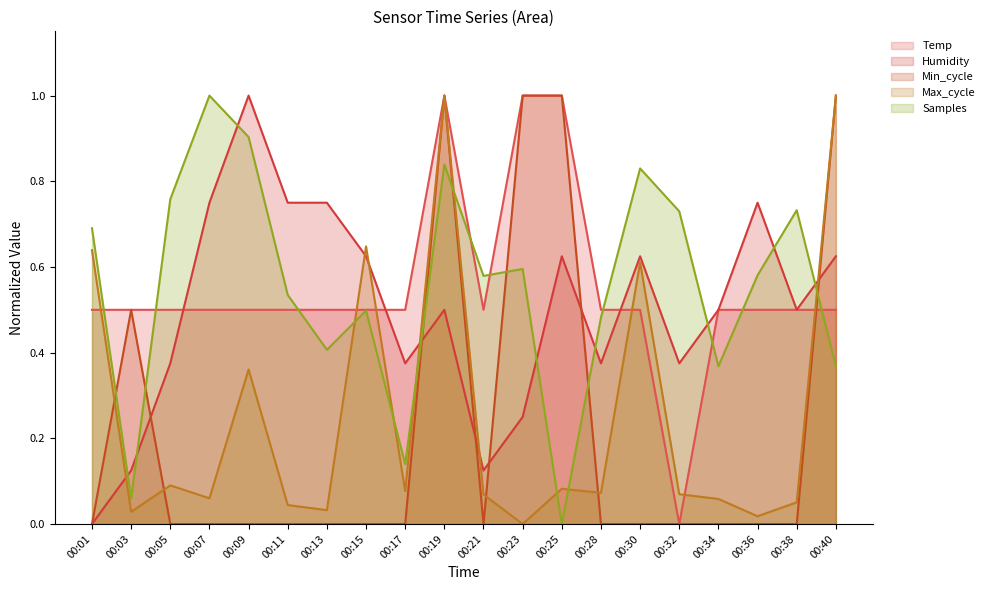

What is the difference between the maximum and minimum values in the Samples series?

1.0